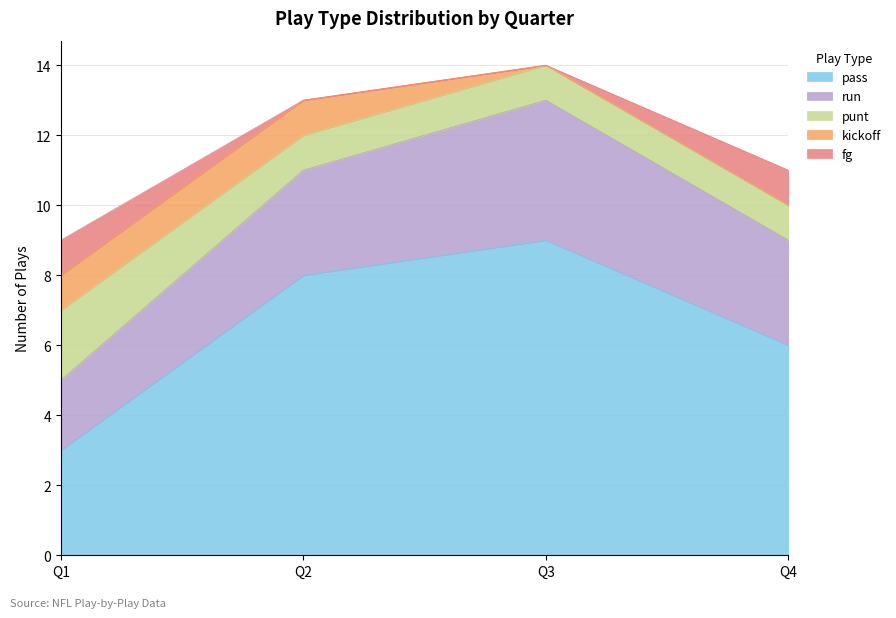

How many lines are shown in the chart?

5